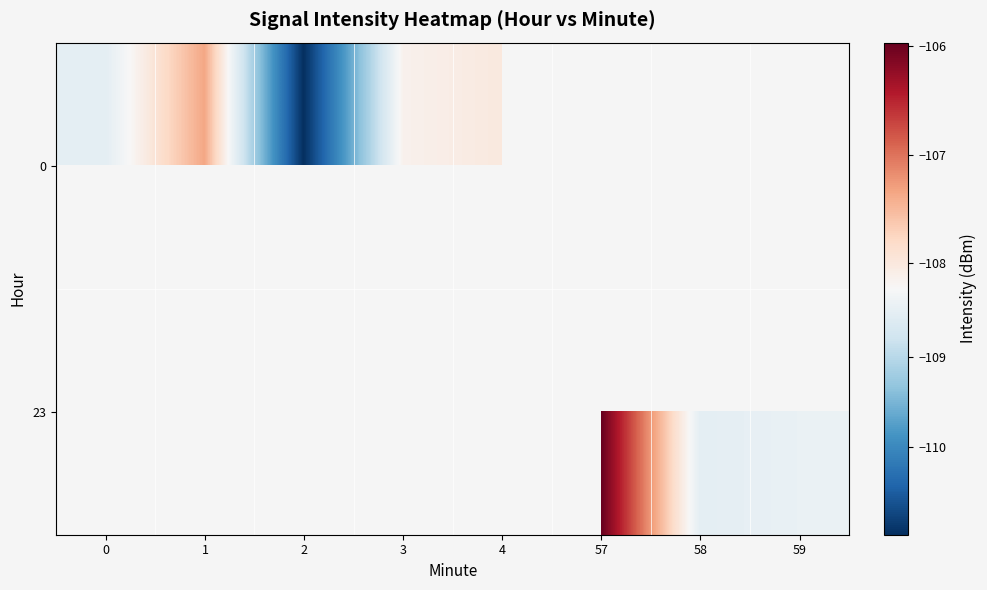

Rank the series at 3 from highest to lowest value.

0, 23